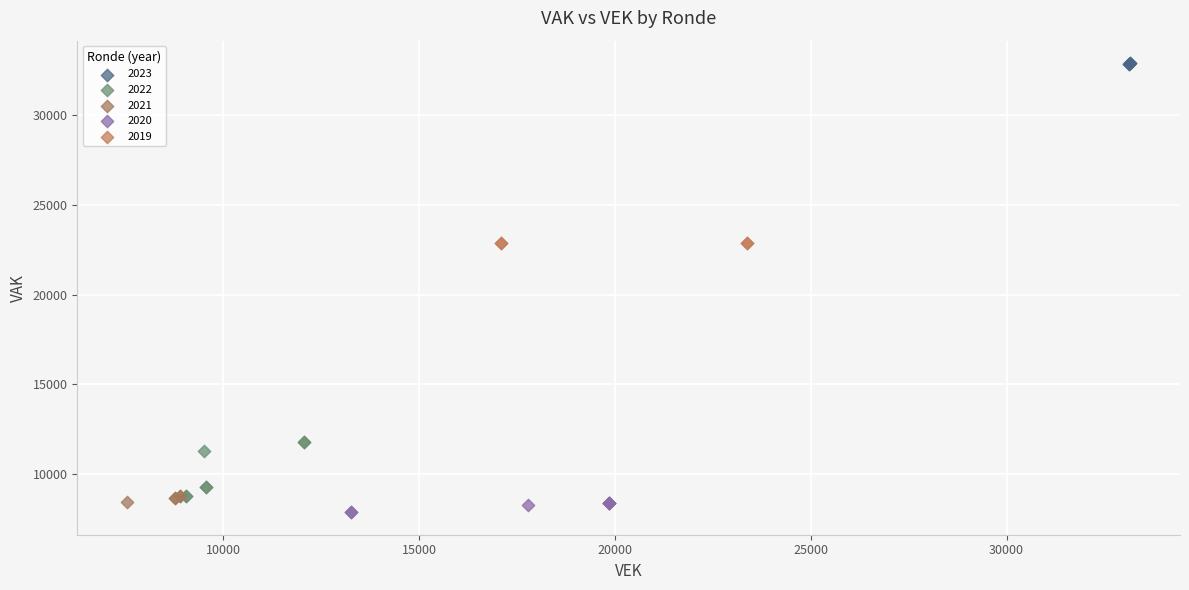

Which series contains the highest Y value?

2023